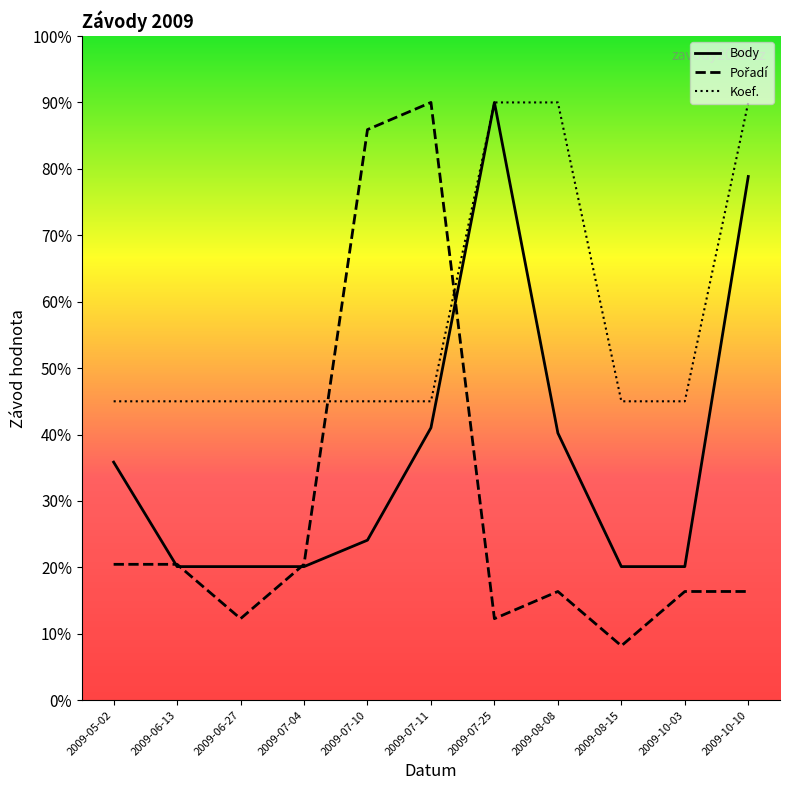

Where is the first local minimum for Pořadí?

2009-06-27